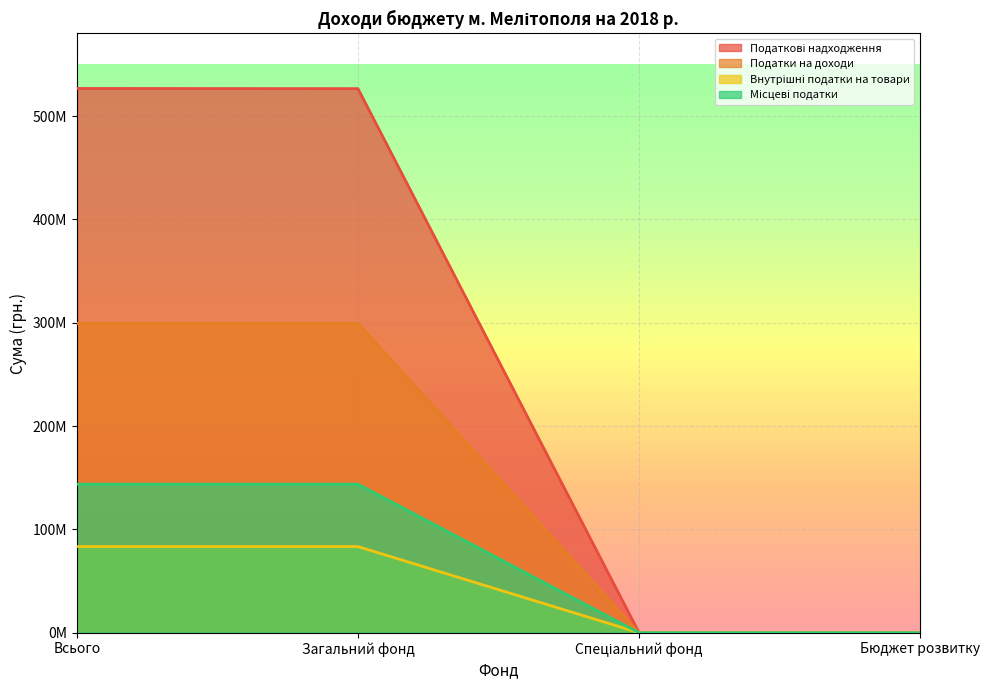

List the series in order of their peak value, highest first.

Податкові надходження, Податки на доходи, Місцеві податки, Внутрішні податки на товари